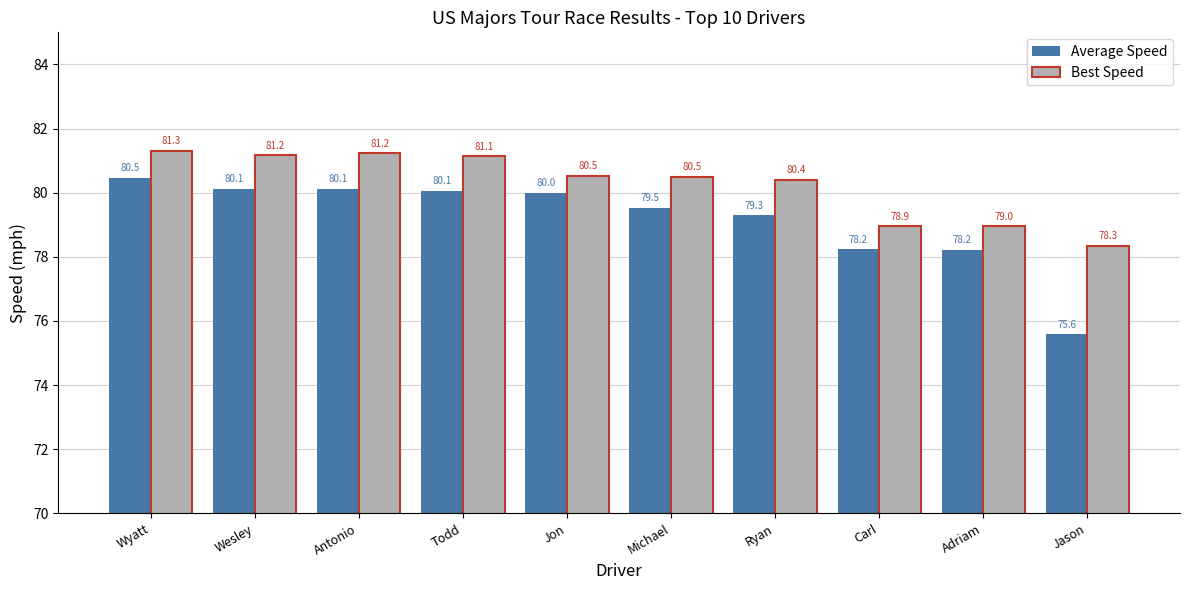

How many values in the Average Speed series exceed 80?

5